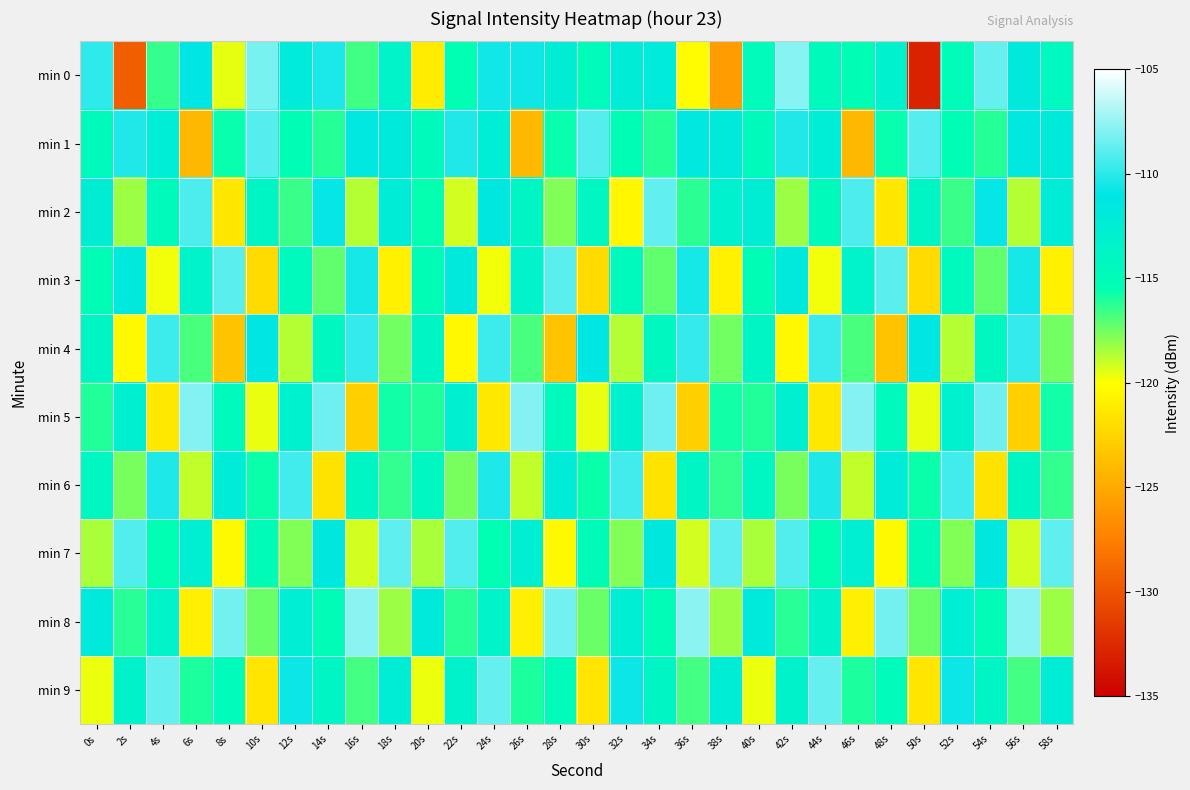

Which series changed the most between 16s and 58s?

min 8